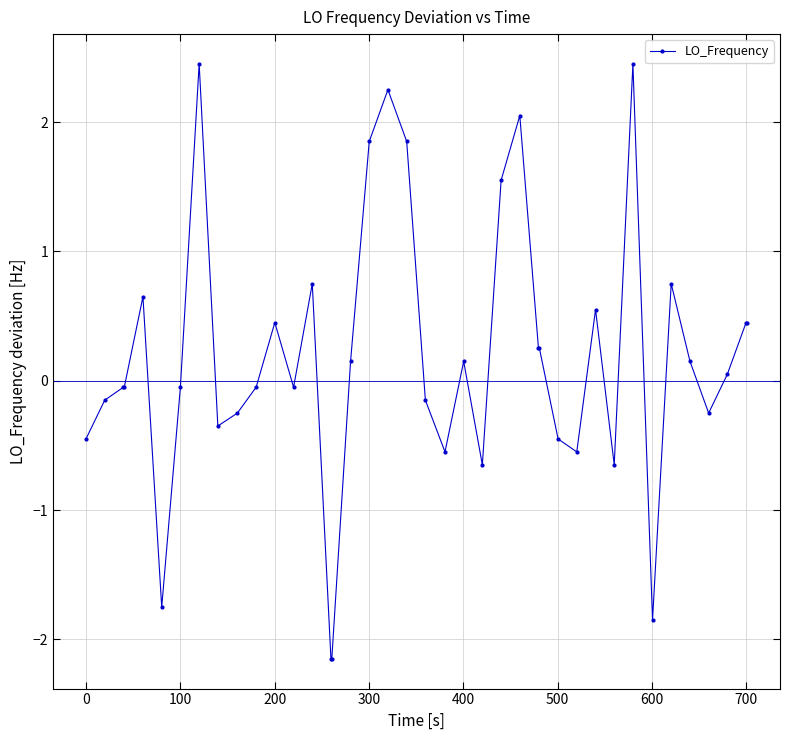

What is the value of the 29th point from the left?

-0.4